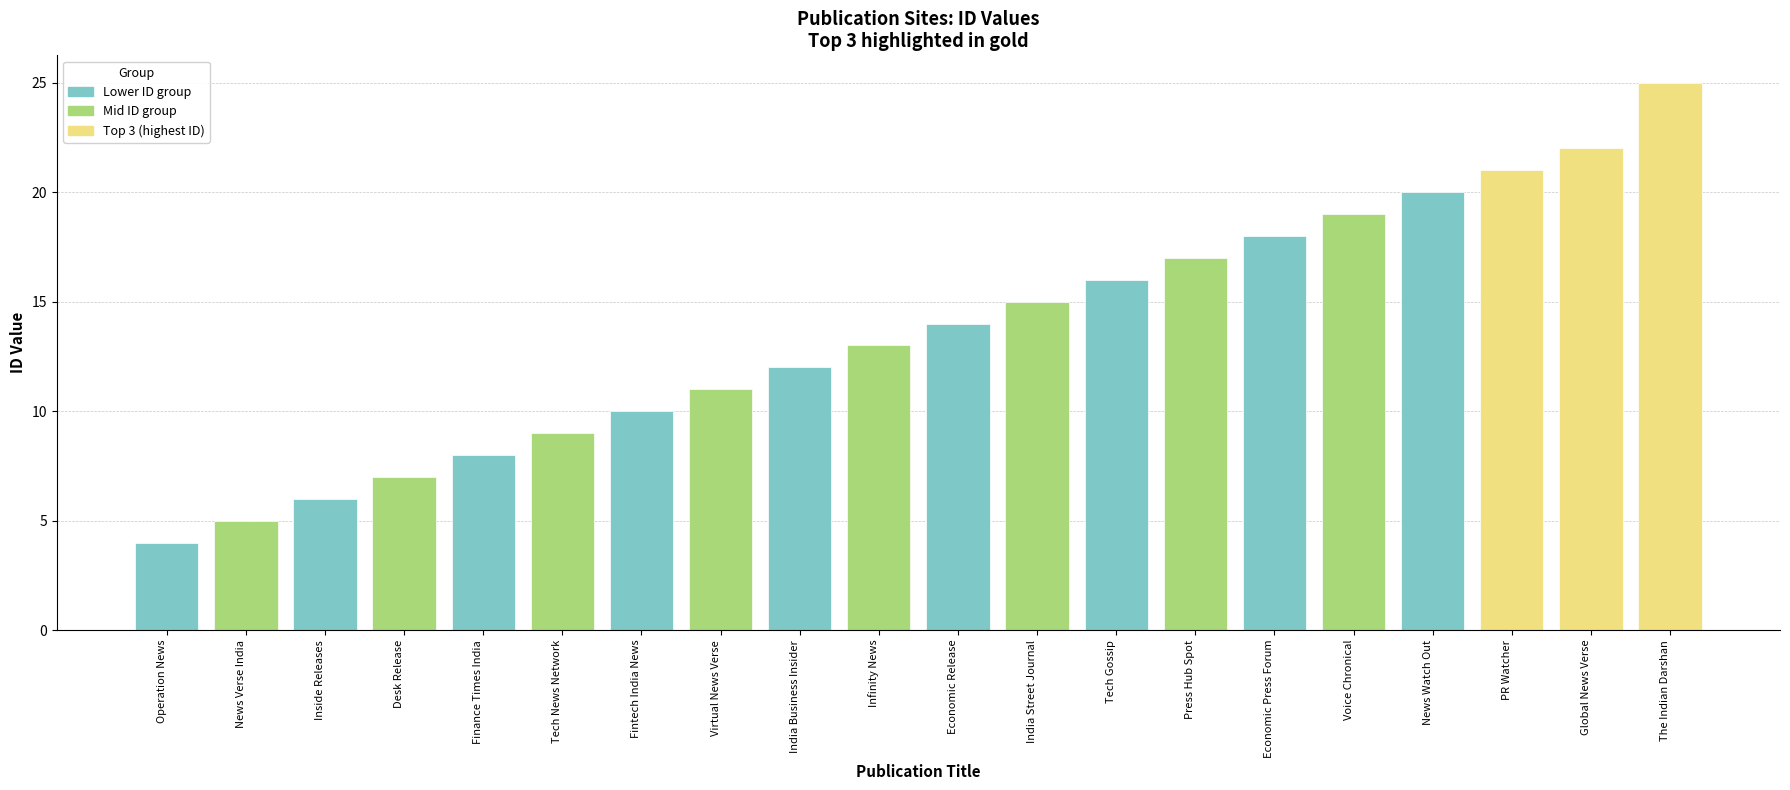

True or false: the data shows 19 at Voice Chronical.

True